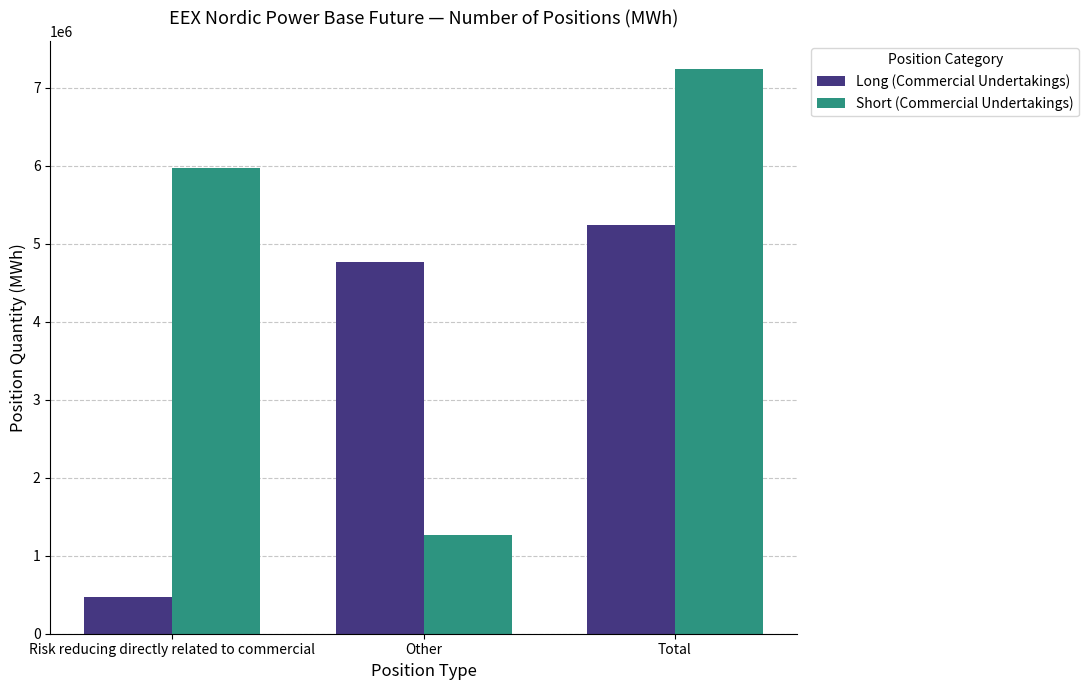

What is the lowest value of the Short (Commercial Undertakings) series?

1270972